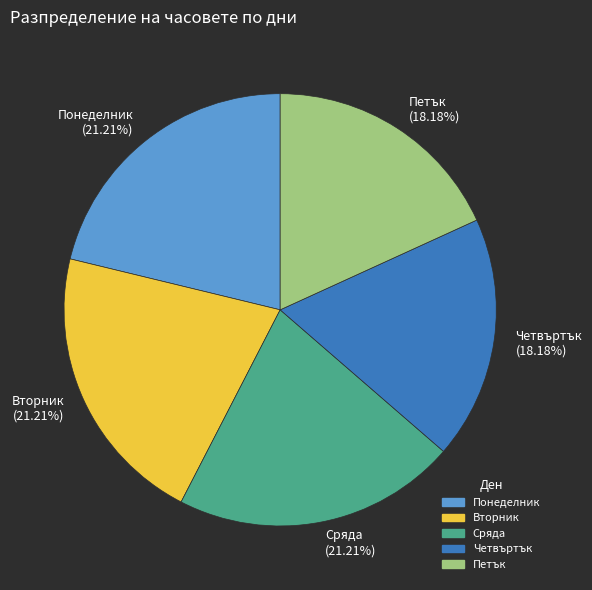

How much of the chart is everything except Понеделник?

78.8%